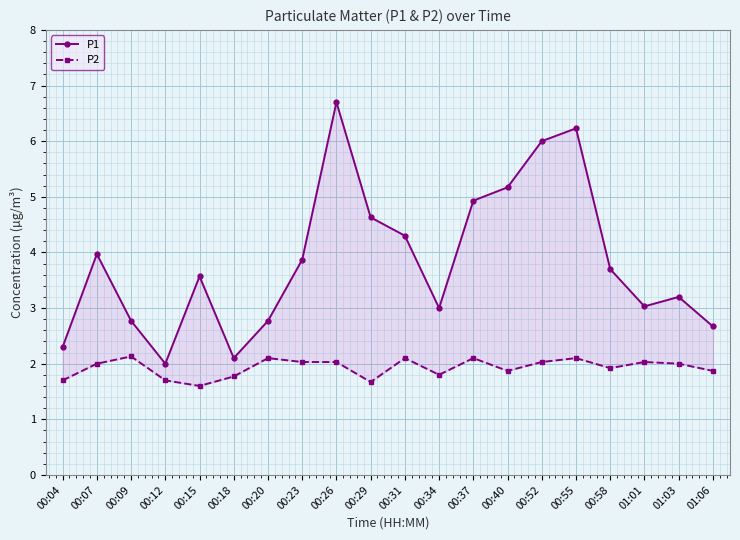

What is the difference between the second highest and minimum values in the P1 series?

4.2